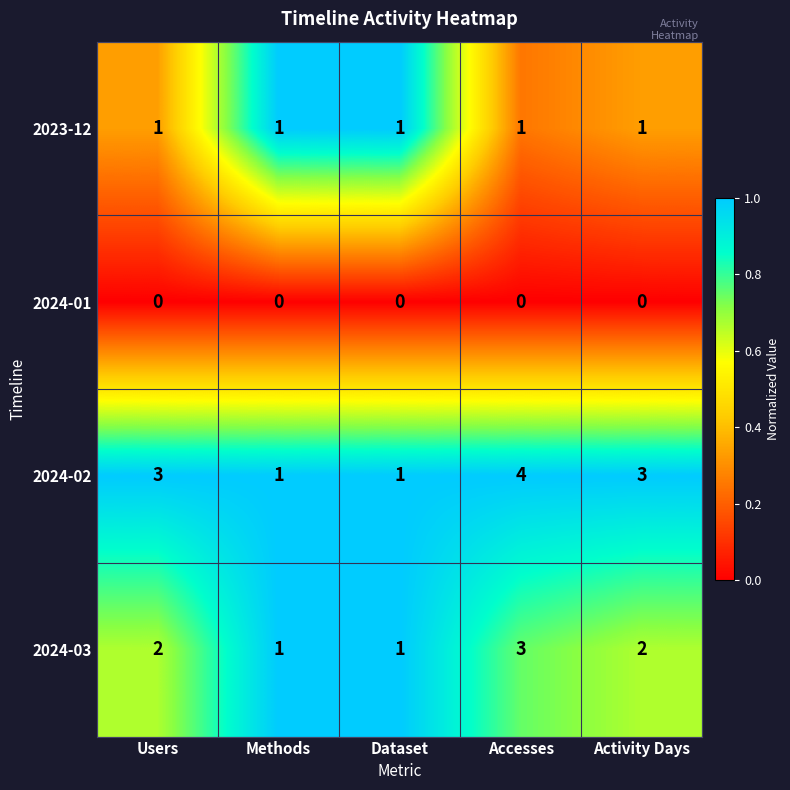

At Users, list the series in order from smallest to largest.

2024-01, 2023-12, 2024-03, 2024-02